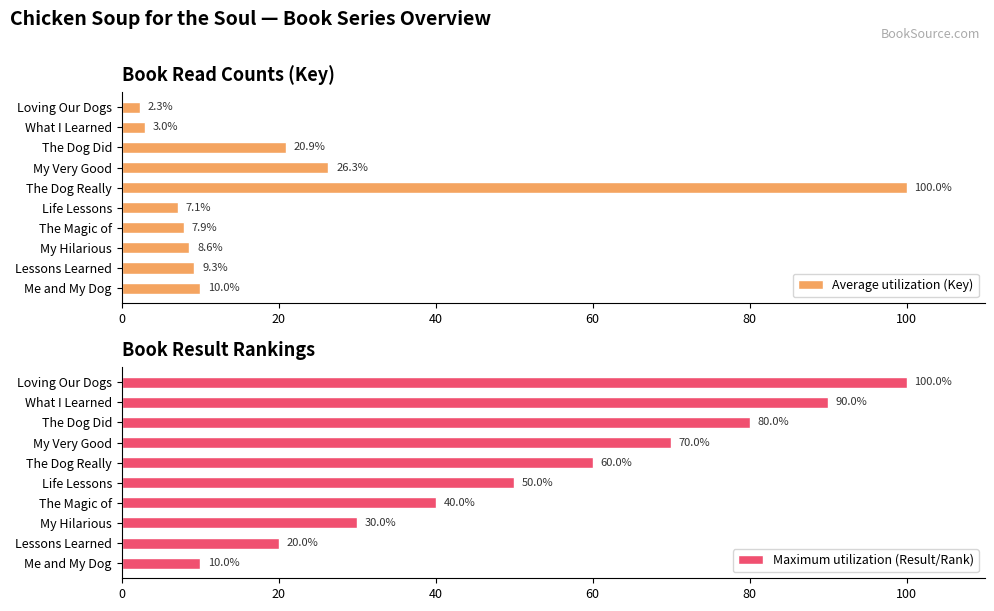

How many groups of bars are there?

10